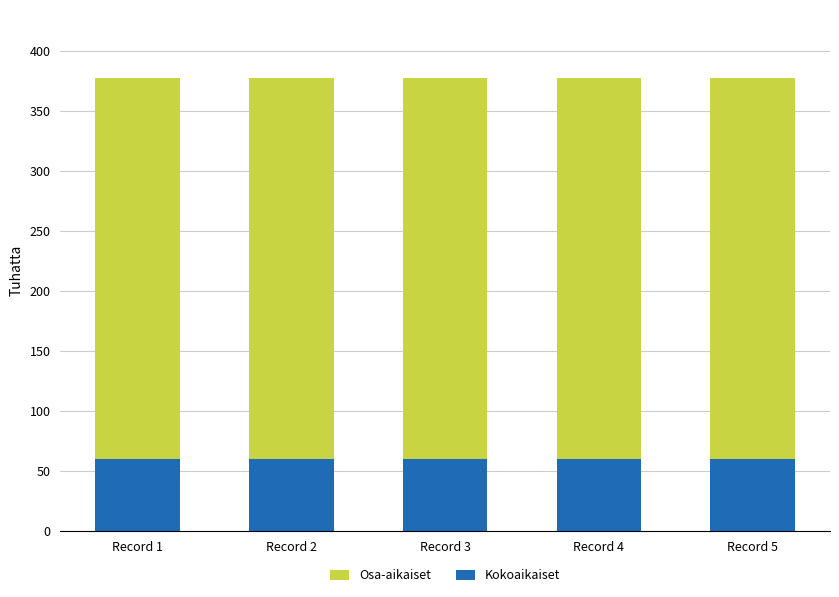

What is the minimum value for Kokoaikaiset?

60.3